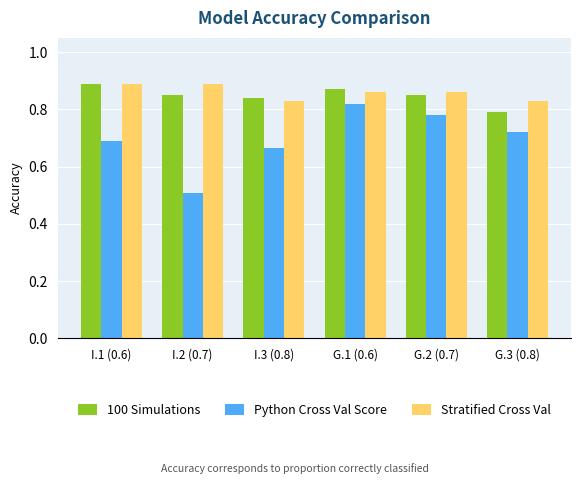

Which series has the widest spread of values?

Python Cross Val Score